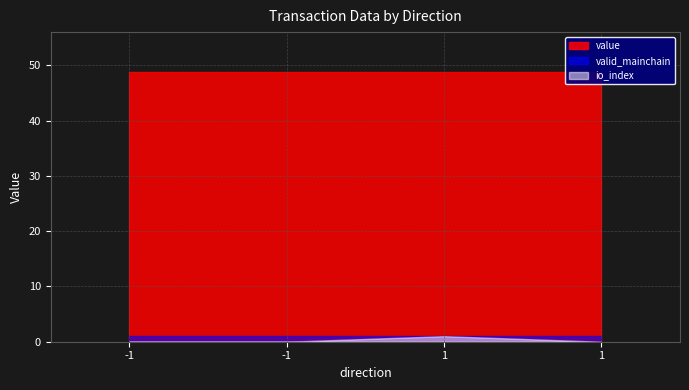

What is the maximum value for value?

48.7